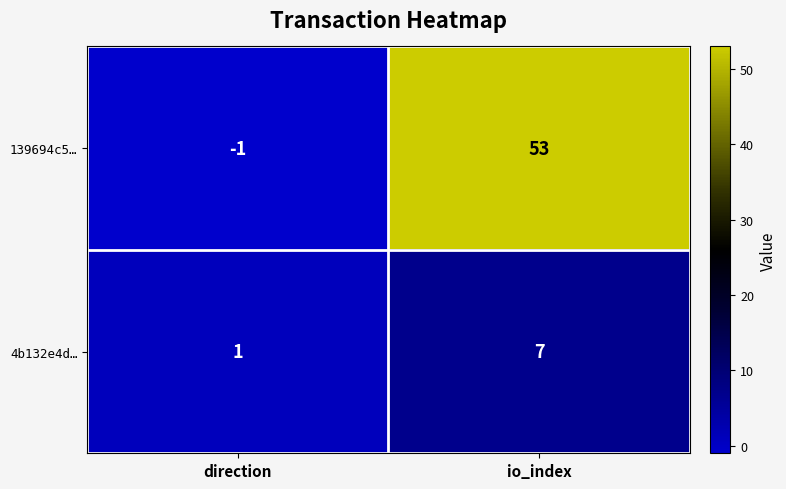

Which series has the largest range (max minus min)?

139694c5…